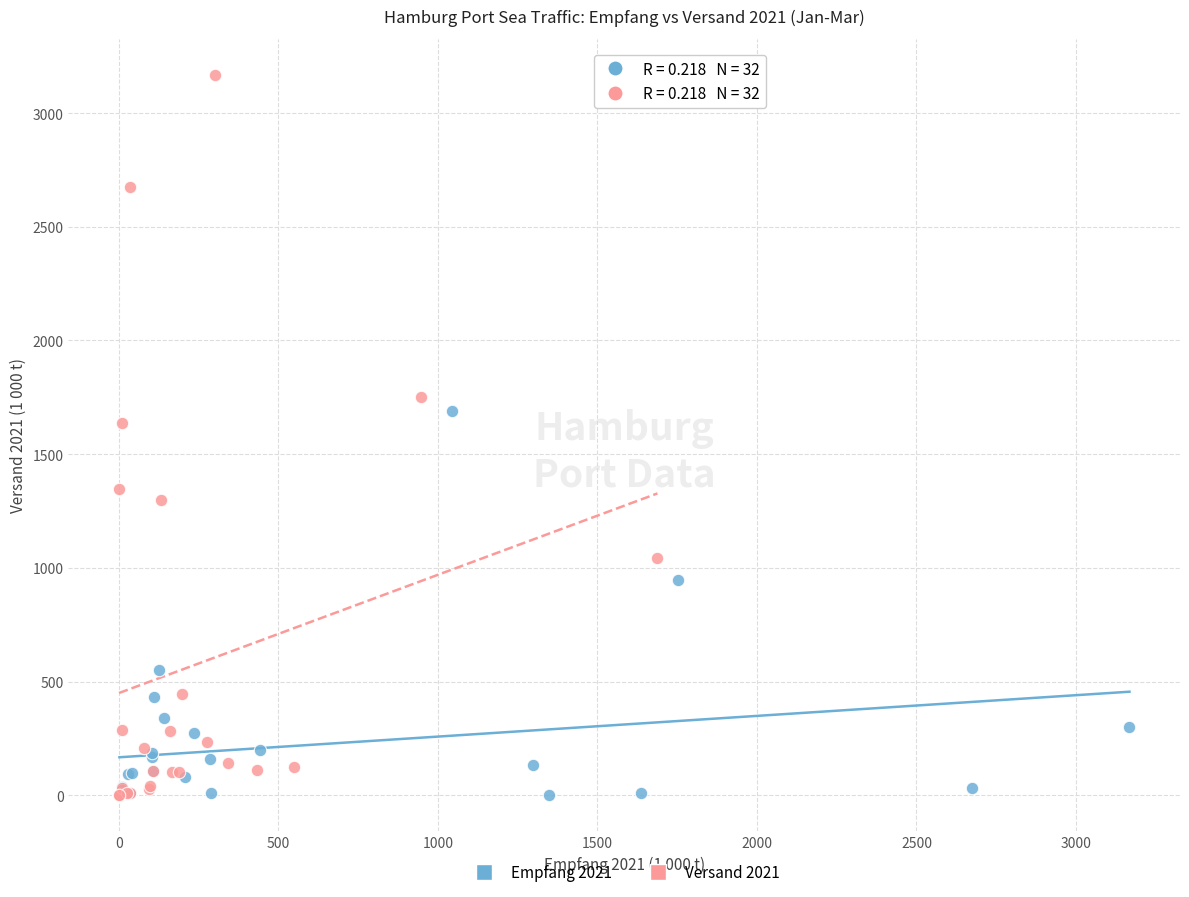

Which series contains the highest Y value?

Versand 2021